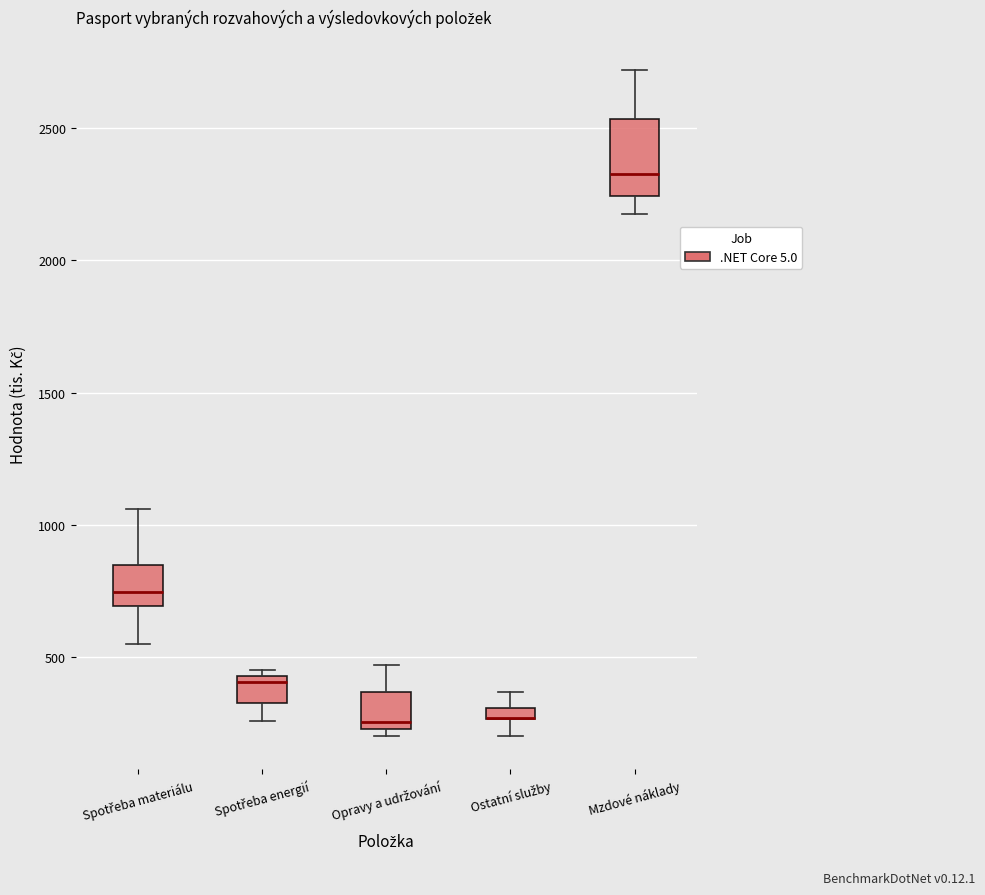

Where is the upper edge of the box for Ostatní služby on the y-axis? The values are not printed on the chart, so give them approximately, as read against the axis.

300